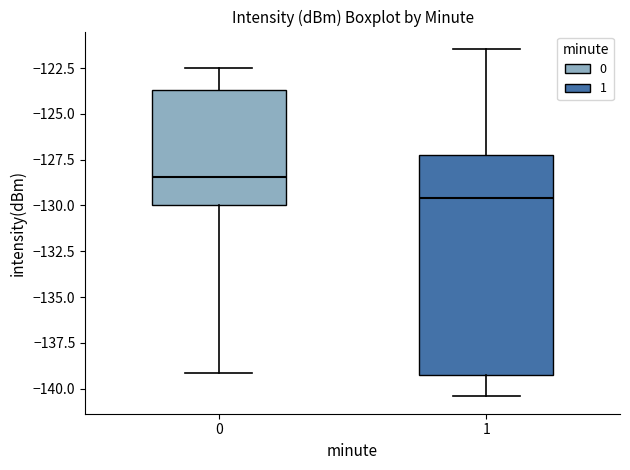

Reading left to right, read every box against the y-axis: the position of its median line, the range the box covers, and the ends of its whiskers. The values are not printed on the chart, so give them approximately, as read against the axis.

0: median -128.5, box -130.0 to -123.5, whiskers -139.0 to -122.5
1: median -129.5, box -139.5 to -127.5, whiskers -140.5 to -121.5